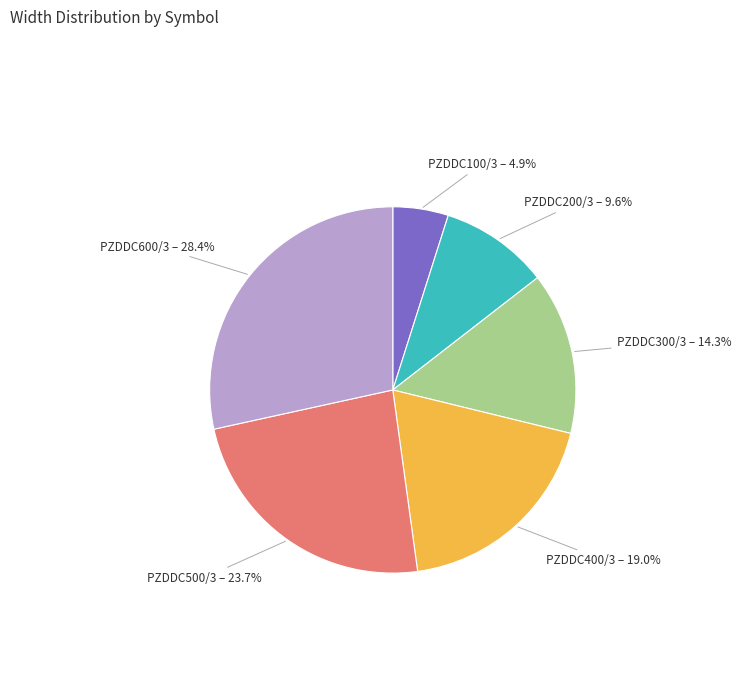

Is it true that PZDDC400/3 is 14% of the pie?

False